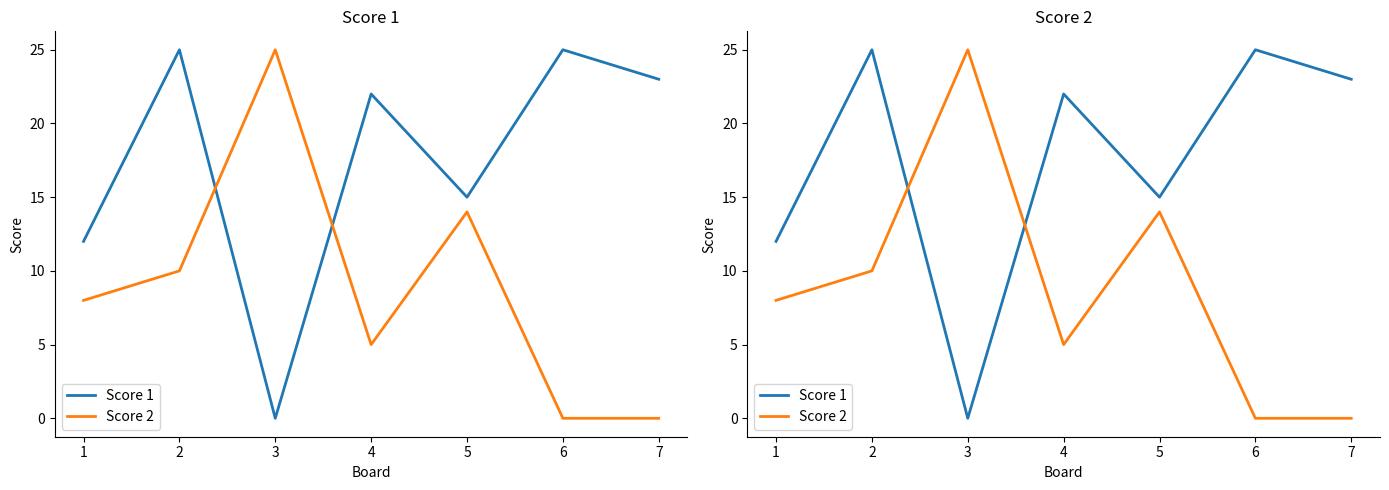

How many values in the Score 2 series exceed 8?

3